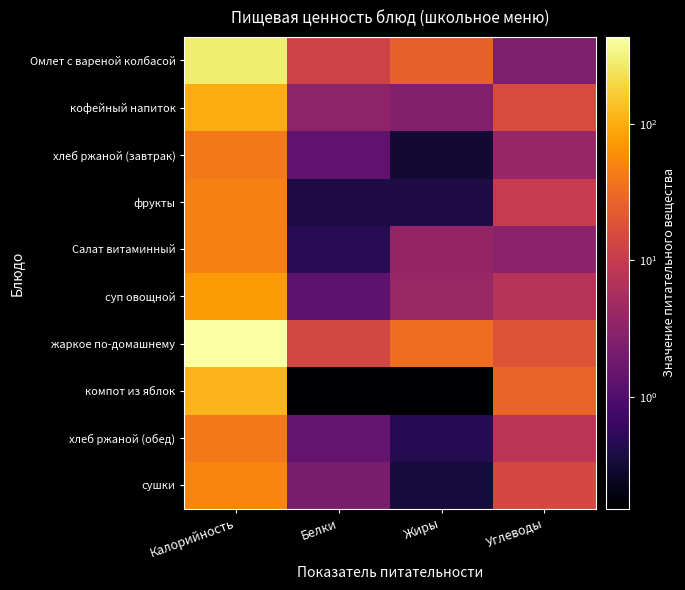

Reading left to right, what are all the values shown in this chart?

Омлет с вареной колбасой: Калорийность=287.2	Белки=12.5	Жиры=25.2	Углеводы=2.4
кофейный напиток: Калорийность=100.6	Белки=3.2	Жиры=2.7	Углеводы=15.9
хлеб ржаной (завтрак): Калорийность=42.0	Белки=1.4	Жиры=0.3	Углеводы=3.9
фрукты: Калорийность=47.0	Белки=0.4	Жиры=0.4	Углеводы=9.8
Салат витаминный: Калорийность=47.6	Белки=0.5	Жиры=3.7	Углеводы=3.1
суп овощной: Калорийность=76.2	Белки=1.3	Жиры=4.0	Углеводы=7.3
жаркое по-домашнему: Калорийность=437.7	Белки=14.1	Жиры=33.7	Углеводы=18.9
компот из яблок: Калорийность=114.6	Белки=0.1	Жиры=0.1	Углеводы=27.8
хлеб ржаной (обед): Калорийность=42.0	Белки=1.4	Жиры=0.5	Углеводы=7.8
сушки: Калорийность=52.5	Белки=2.1	Жиры=0.3	Углеводы=14.2